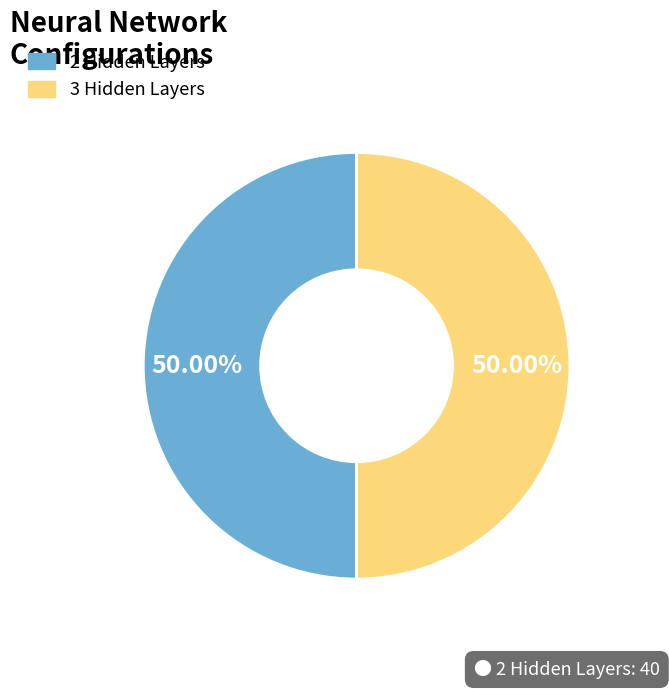

Count the number of slices in the pie.

2